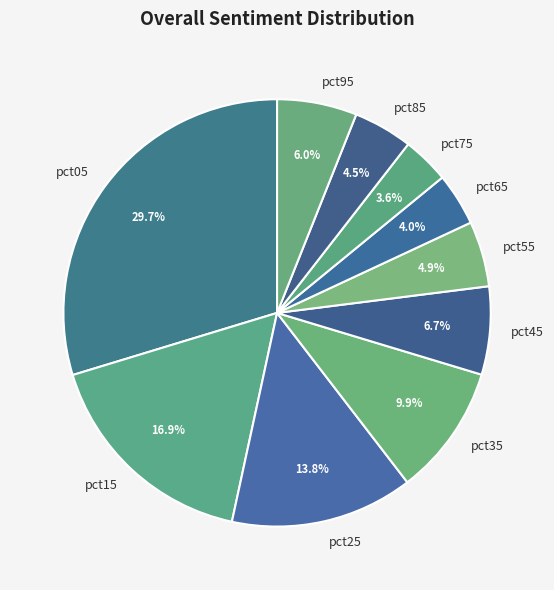

Which category has the biggest portion of the pie?

pct05